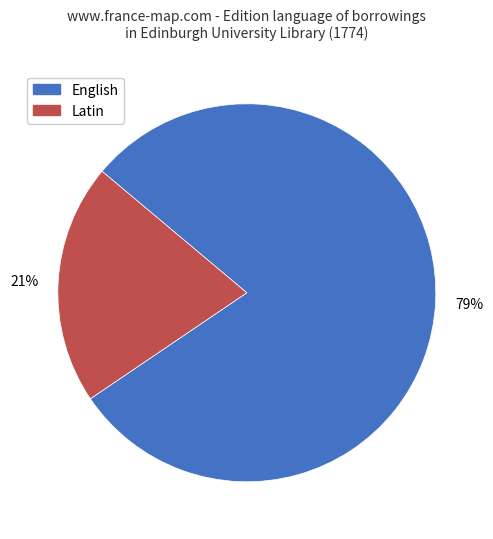

Does any single category account for the majority?

Yes